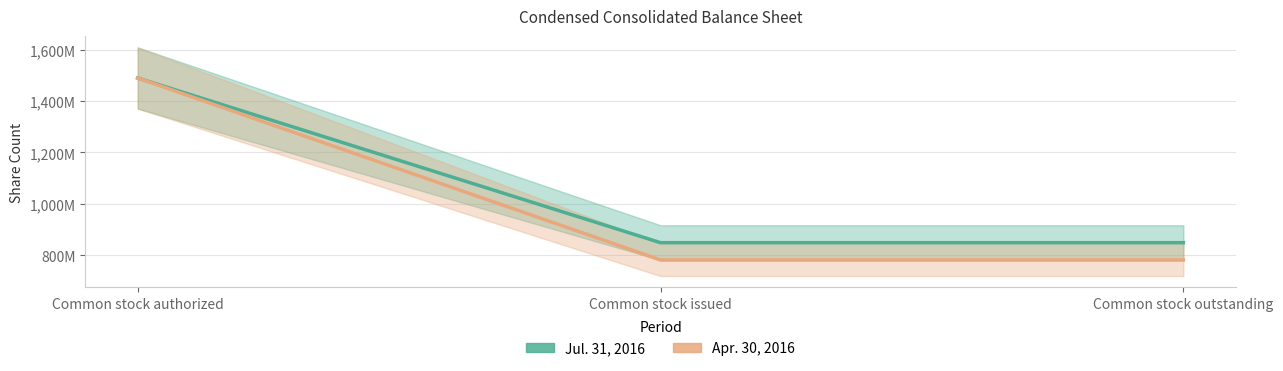

The value of Apr. 30, 2016 at Common stock outstanding is 1084372249. True or false?

False